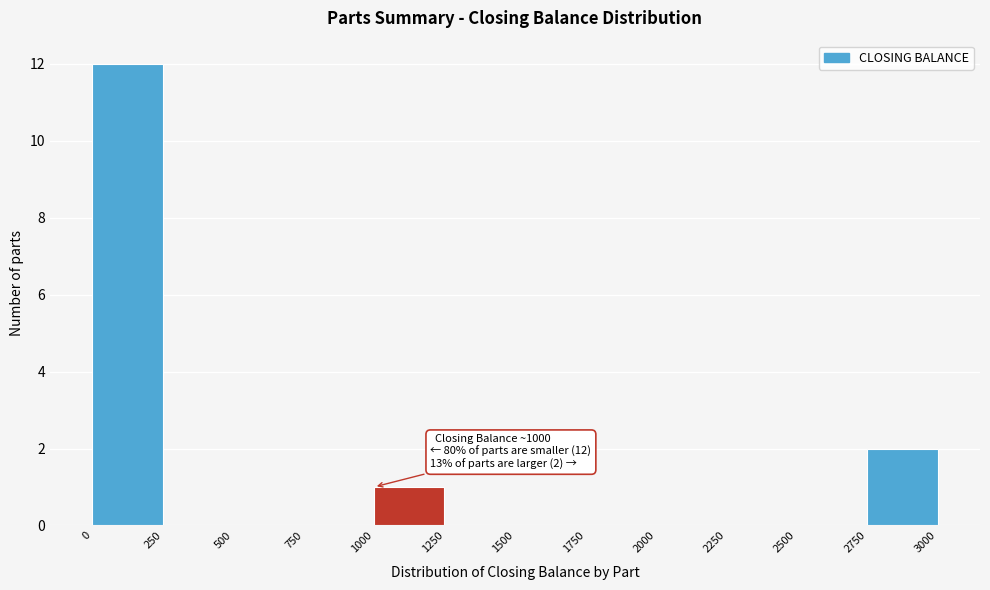

Over which range of the x-axis is the bar tallest?

0 to 250